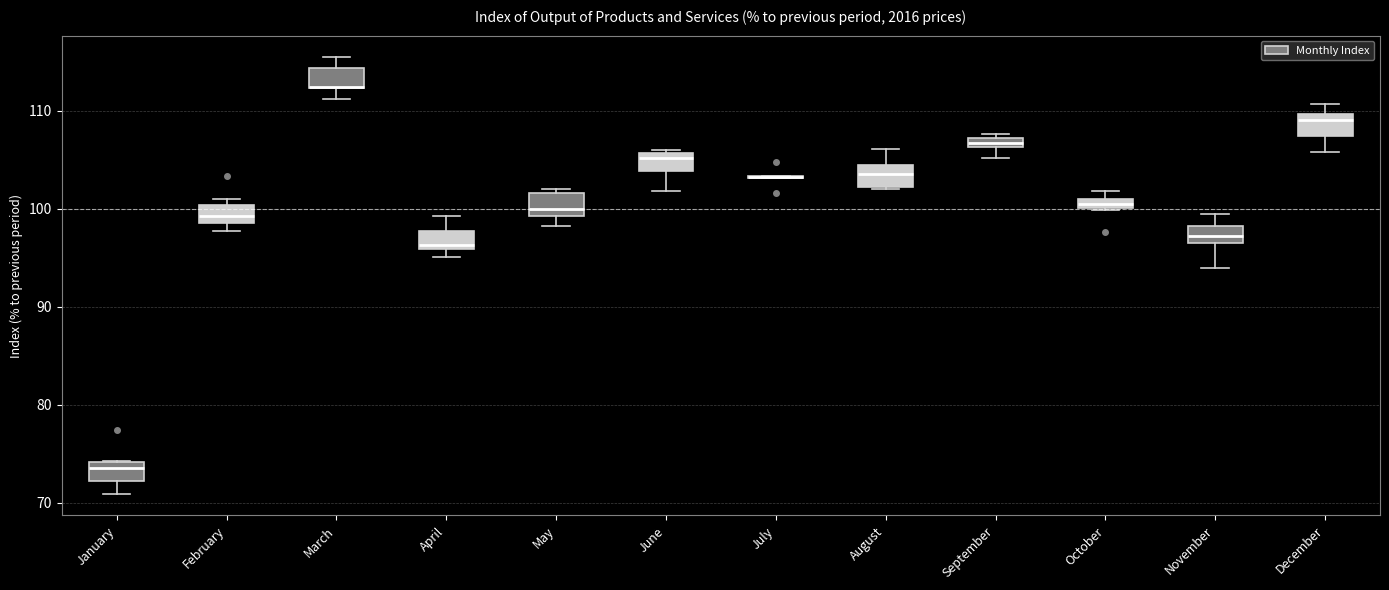

Where is the lower edge of the box for November on the y-axis? The values are not printed on the chart, so give them approximately, as read against the axis.

97